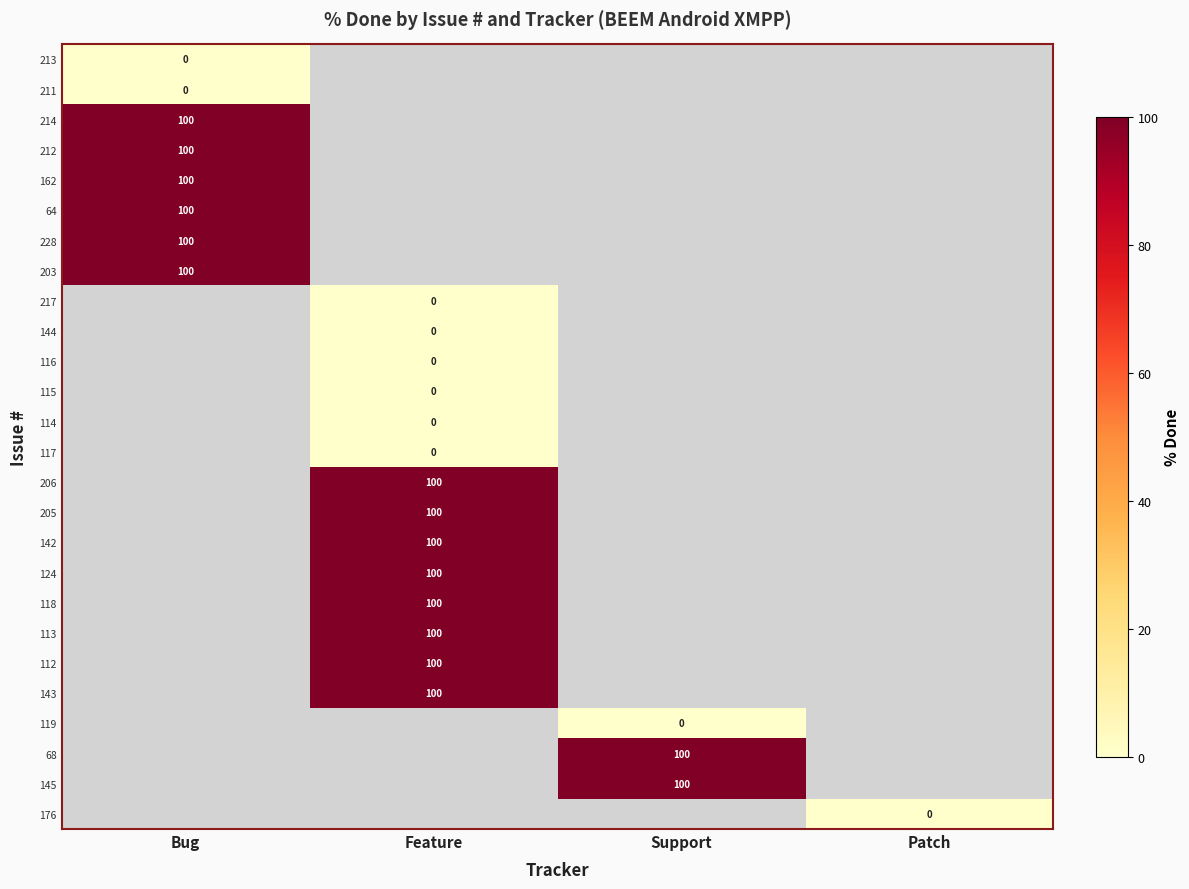

What is the difference between the highest and lowest values at Bug?

100.0